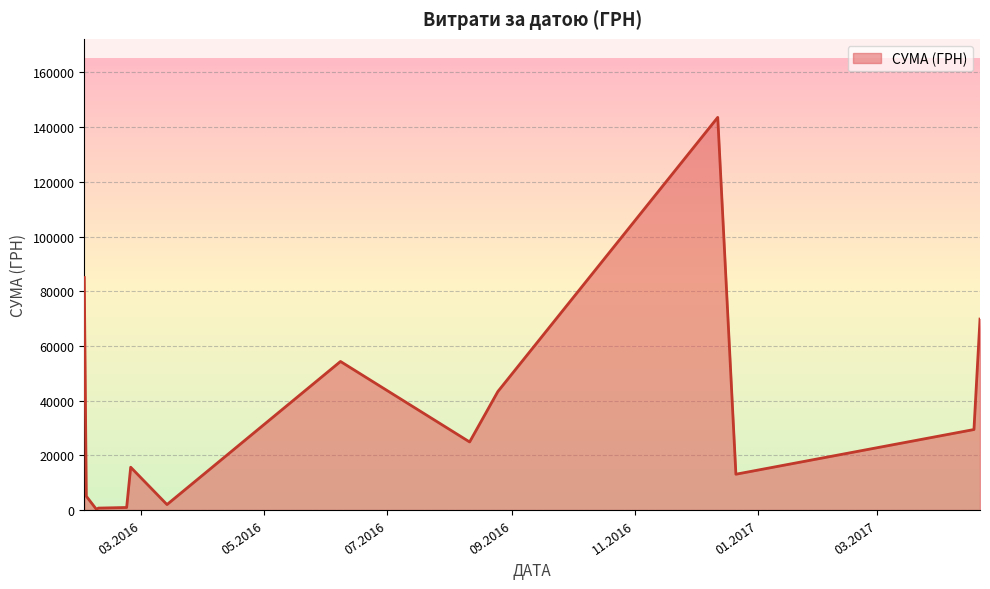

True or false: the data has more than 1 interior local peaks.

True